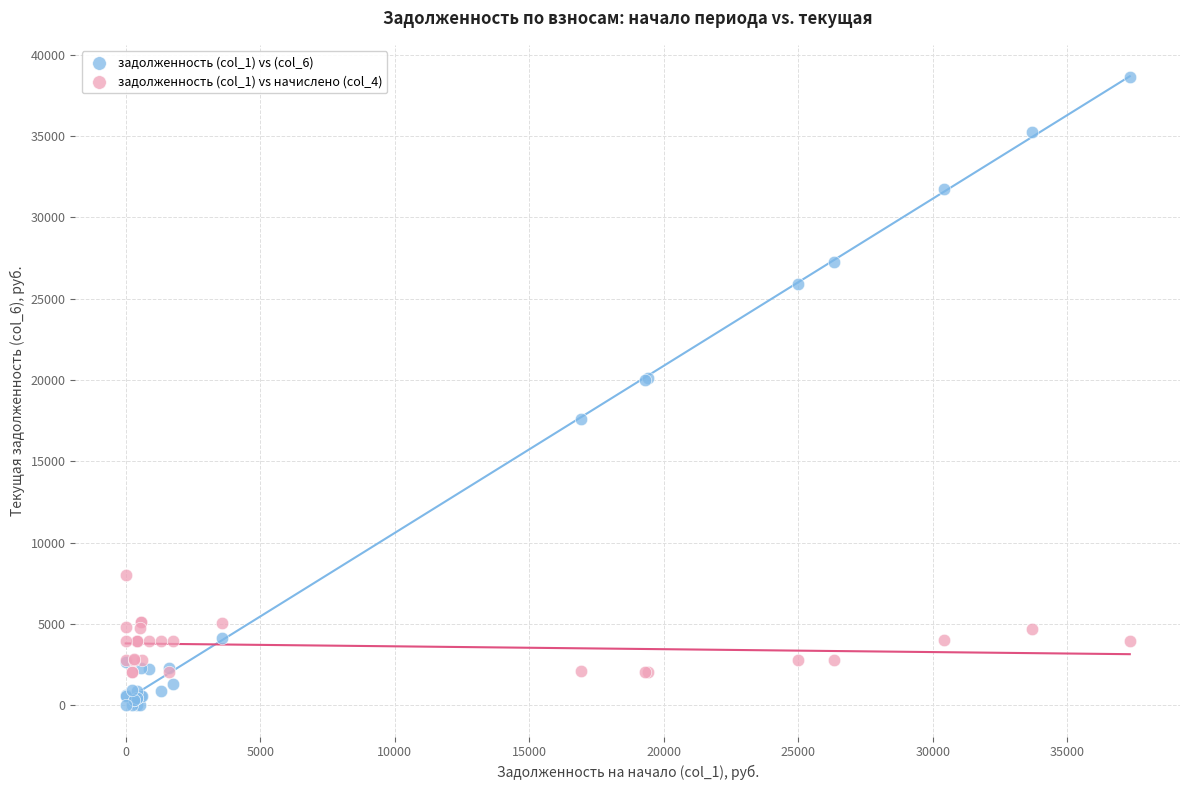

What are all the series names shown in the legend?

задолженность (col_1) vs (col_6), задолженность (col_1) vs начислено (col_4)